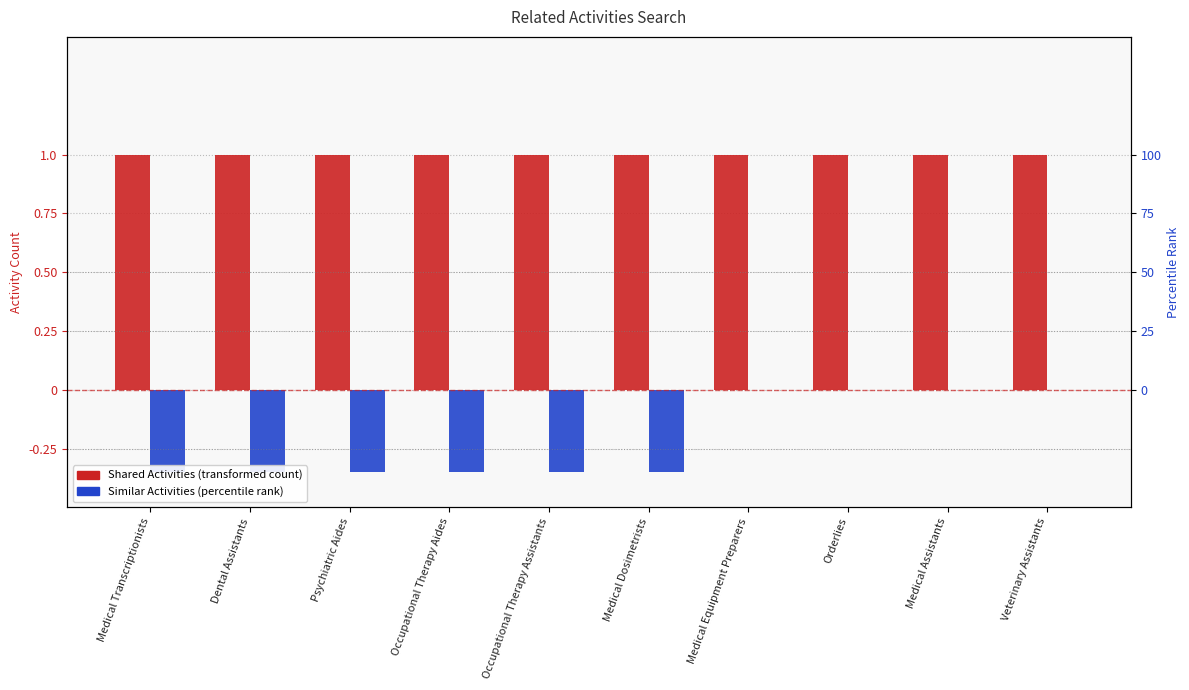

What position from the left is Medical Transcriptionists?

1